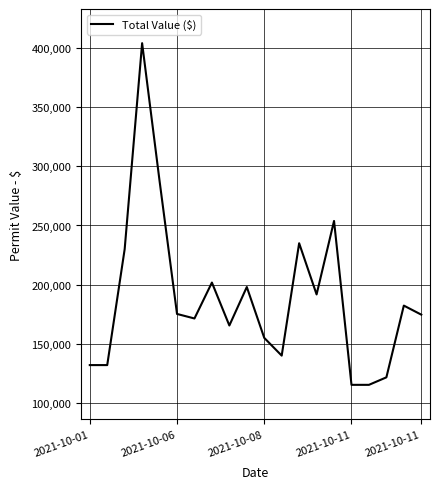

What is the difference between the maximum and minimum values?

288816